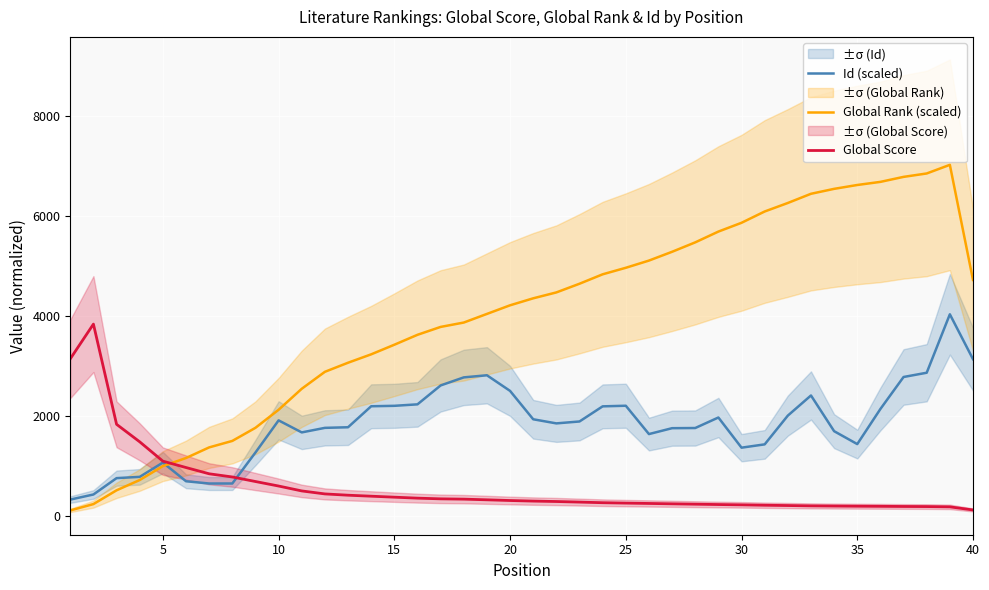

In Id (scaled), how many points are lower than both neighbors (excluding endpoints)?

6